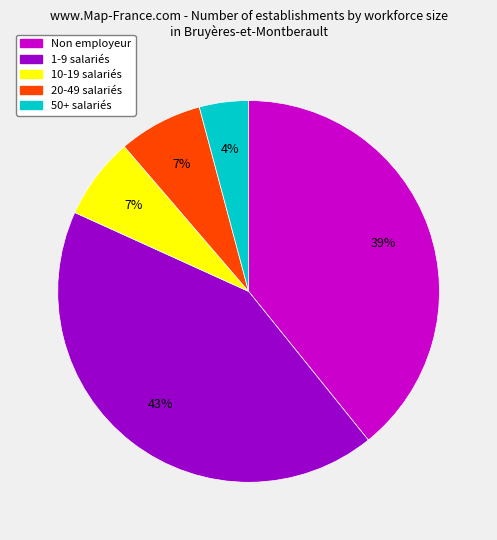

How many slices are in this pie chart?

5